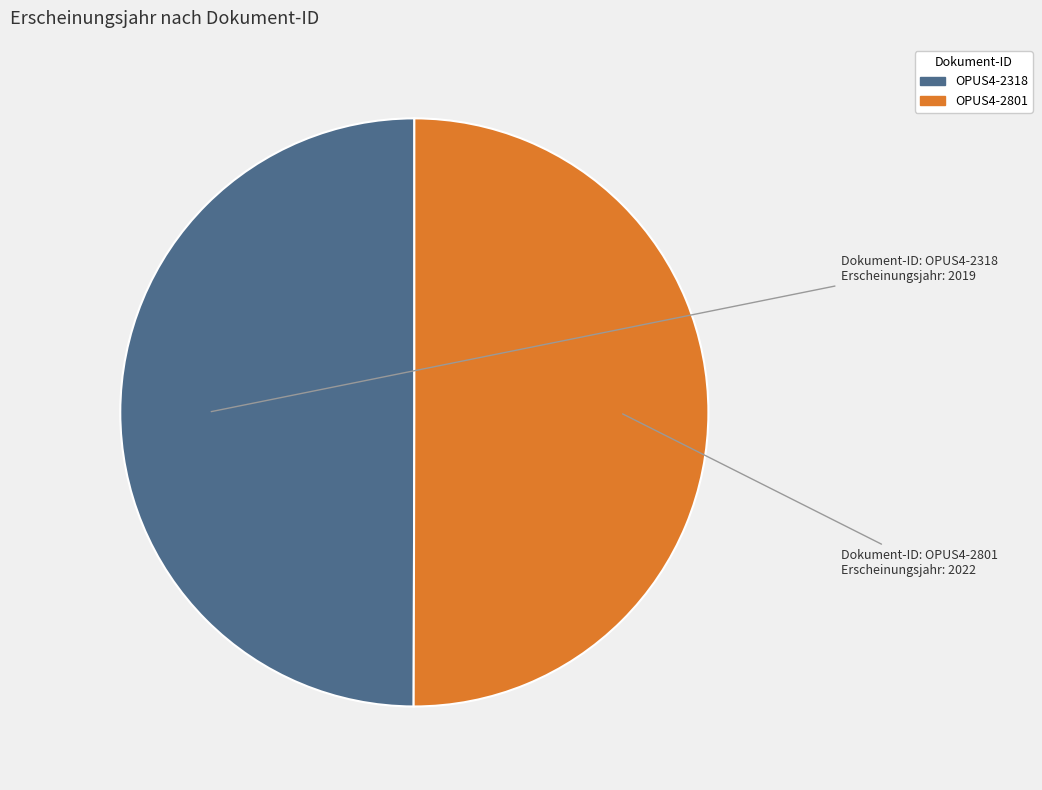

Approximately how many times larger is the value at OPUS4-2318 compared to OPUS4-2801?

1.0